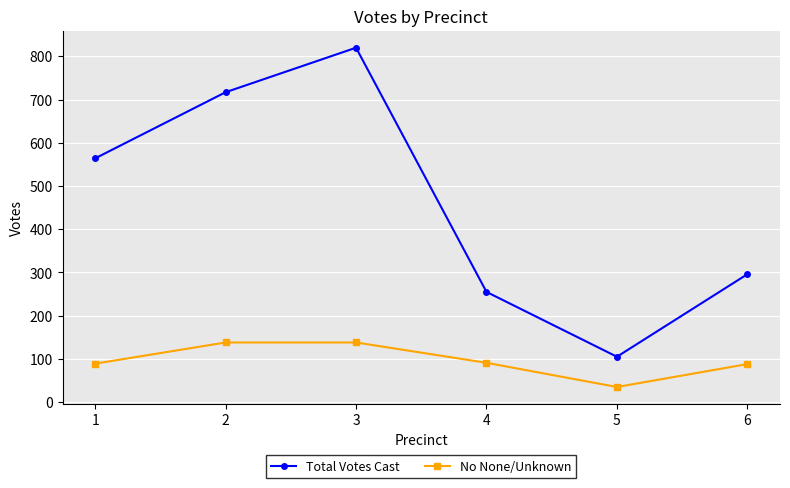

Where is the first local minimum for No None/Unknown?

5